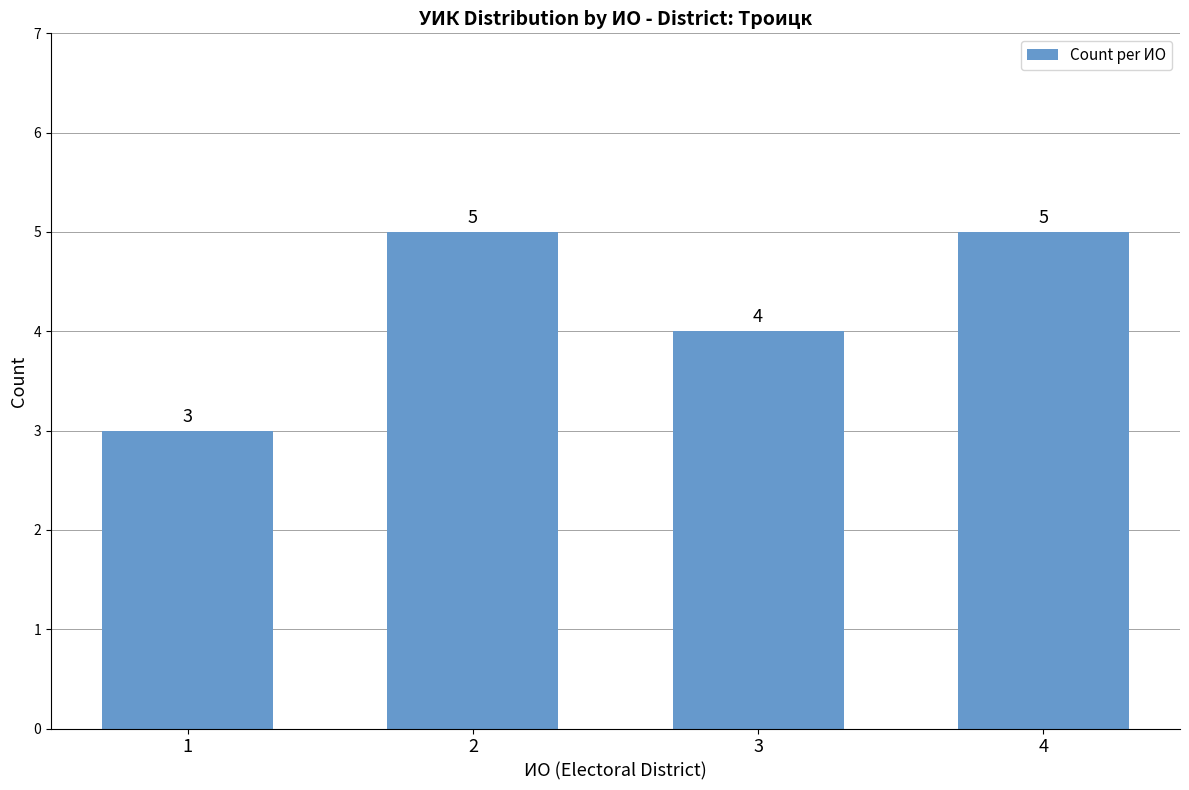

What is the change in value from 1 to 4?

+2